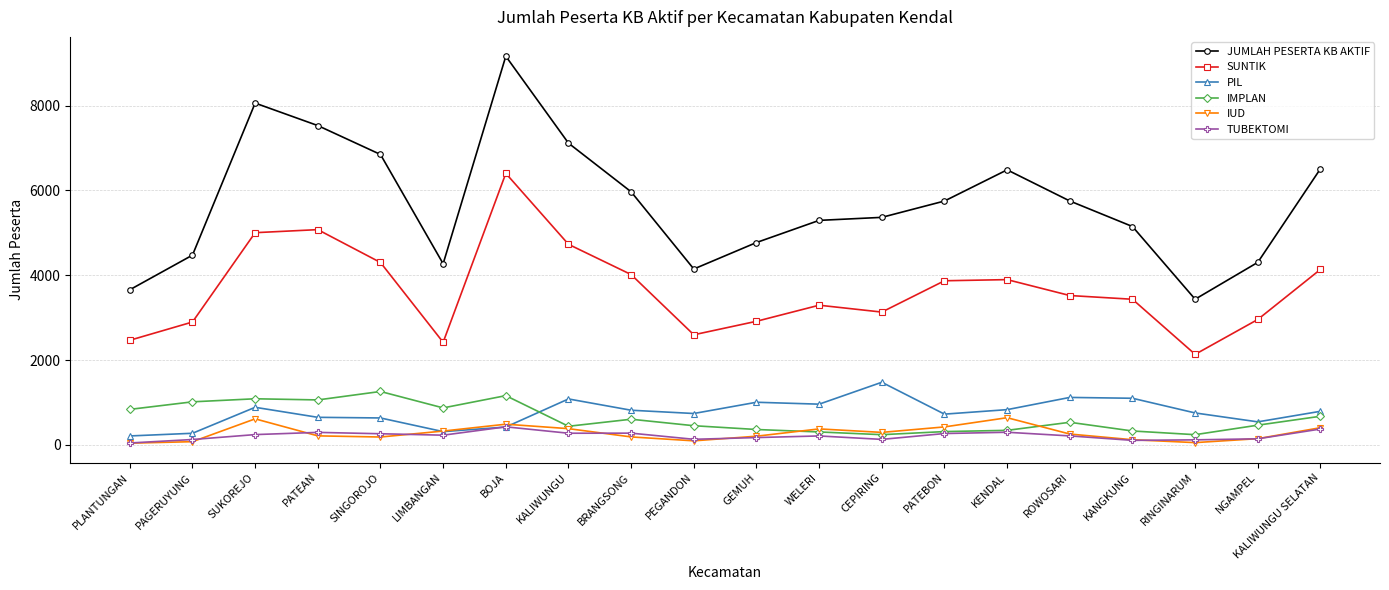

At which label is SUNTIK closest to 4268?

SINGOROJO